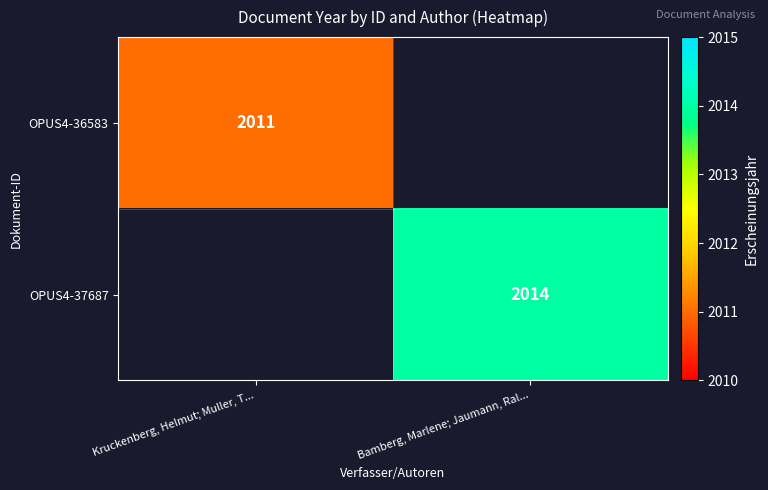

Is the value of OPUS4-36583 at Kruckenberg, Helmut; Muller, T... greater than the value of OPUS4-37687 at Bamberg, Marlene; Jaumann, Ral...?

No